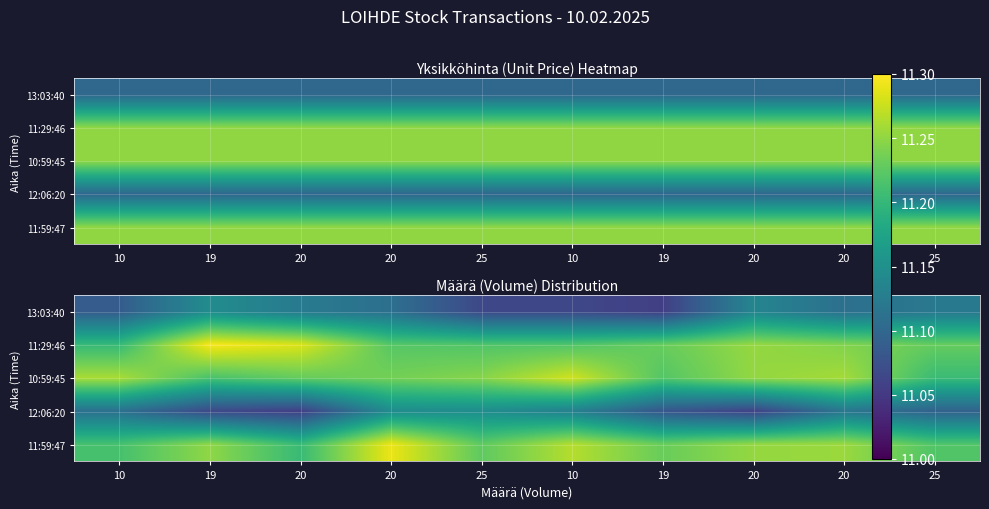

Which series has the widest spread of values?

11:29:46